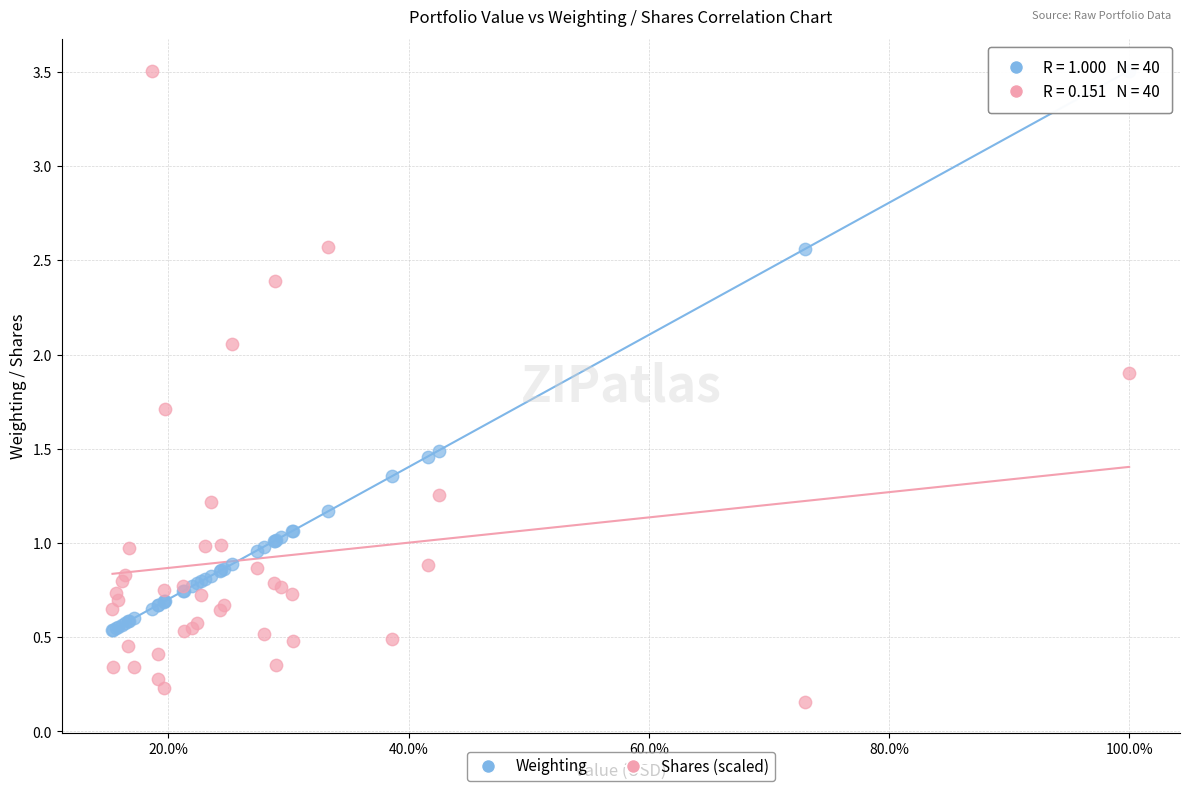

Which series contains the lowest Y value?

Shares (scaled)